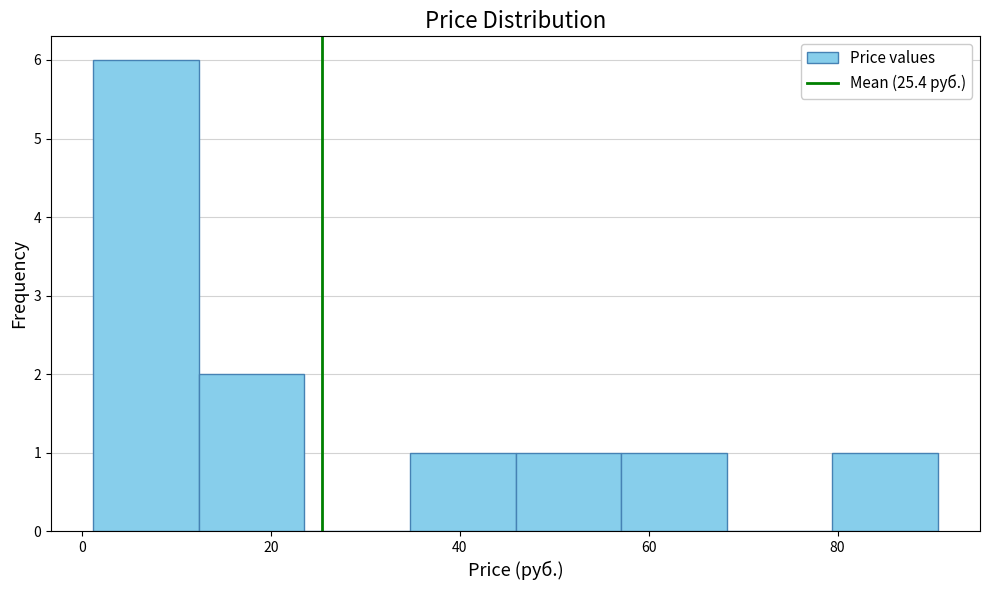

Reading left to right, transcribe this chart: for each bar, give the range it covers on the x-axis and its height. Neither the bar edges nor the heights are printed on the chart, so give them approximately, as read against the axes.

2 to 12: 6
12 to 24: 2
24 to 34: 0
34 to 46: 1
46 to 58: 1
58 to 68: 1
68 to 80: 0
80 to 90: 1